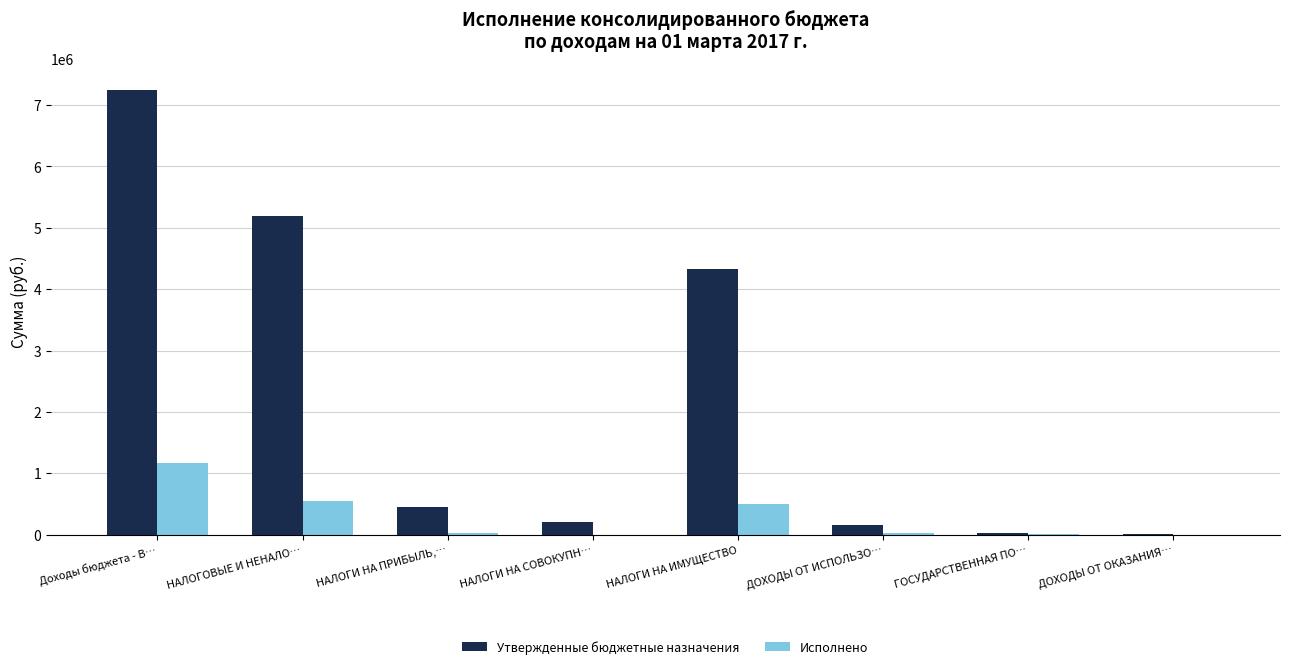

What is the approximate value of Утвержденные бюджетные назначения at НАЛОГОВЫЕ И НЕНАЛО…?

5185000.0